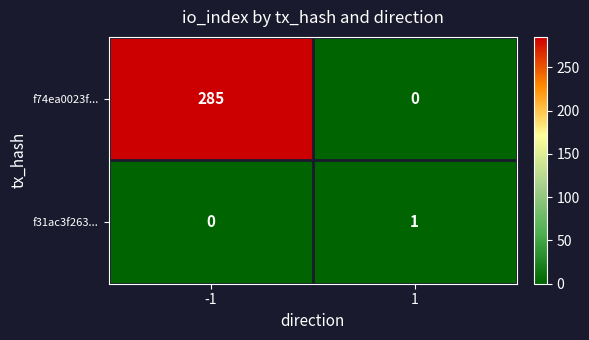

Which series has the largest total across all categories?

f74ea0023f...